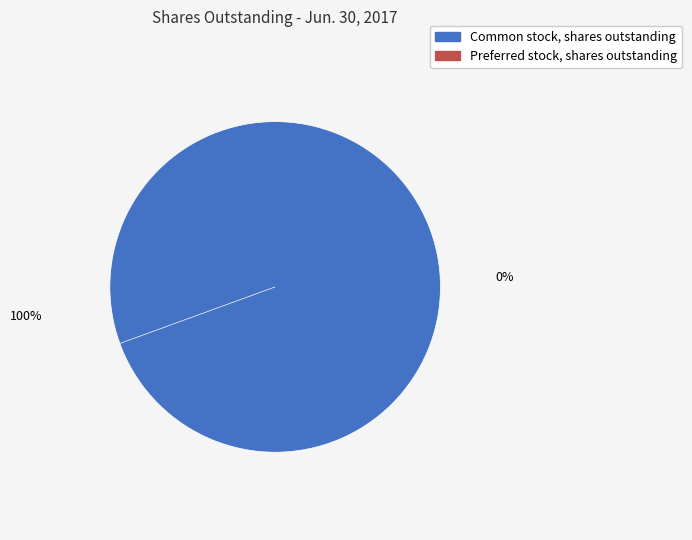

True or false: Common stock, shares outstanding accounts for 100% of the total.

True